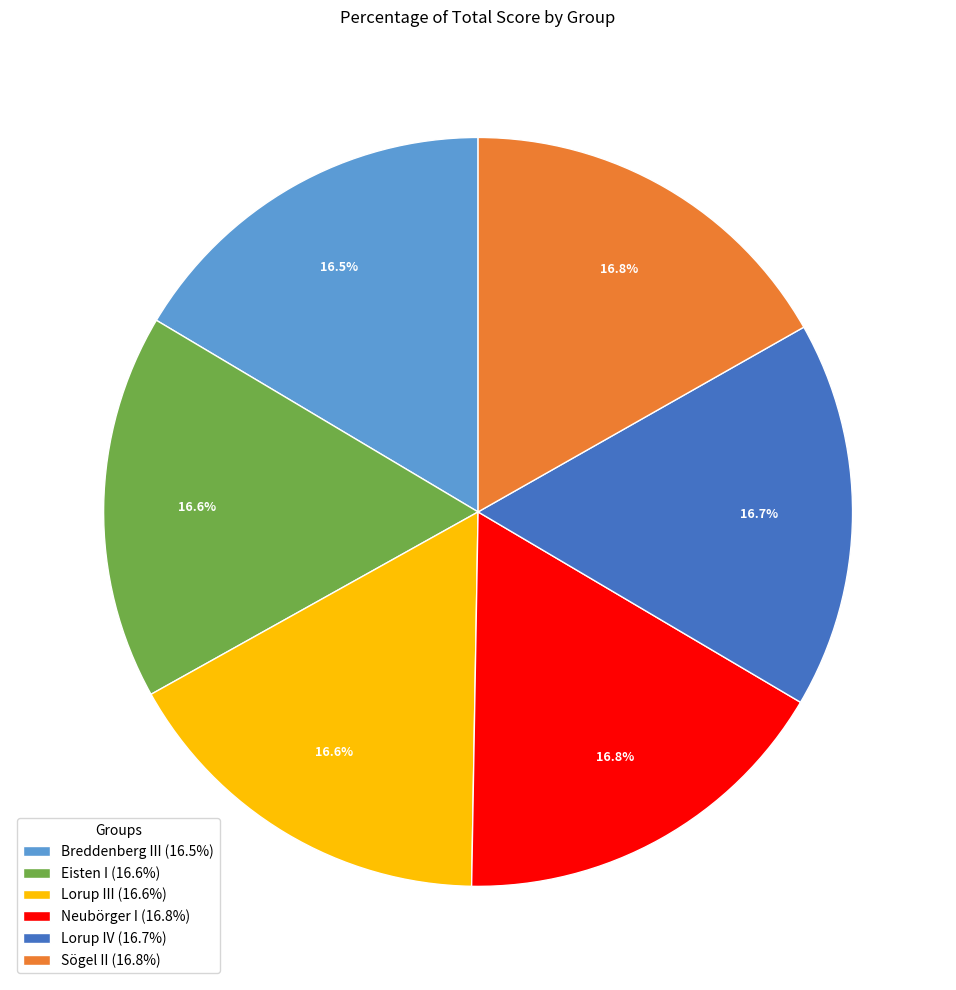

Does any single category account for the majority?

No